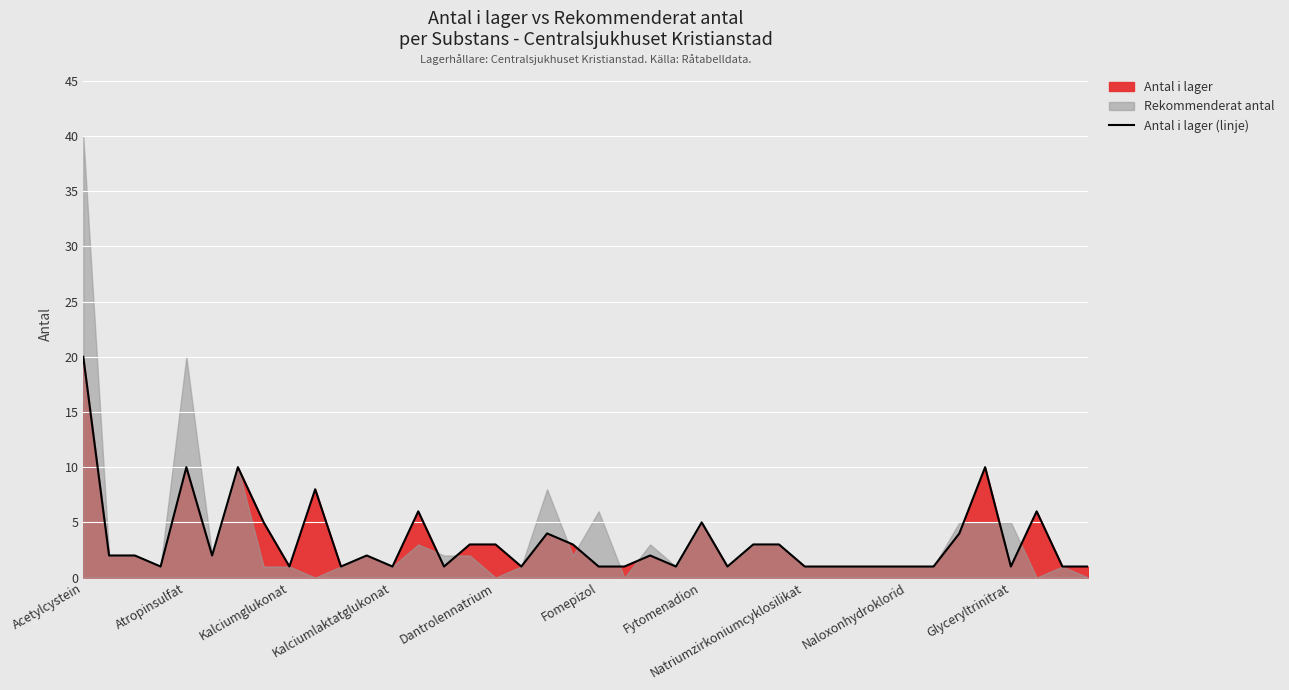

How many lines are shown in the chart?

1